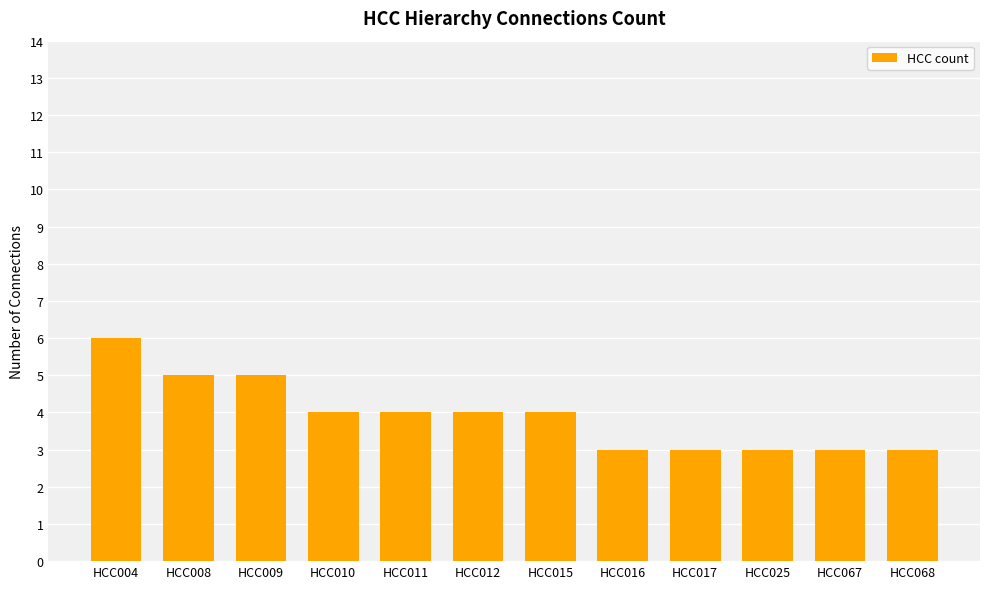

What is the minimum value shown in the chart?

3